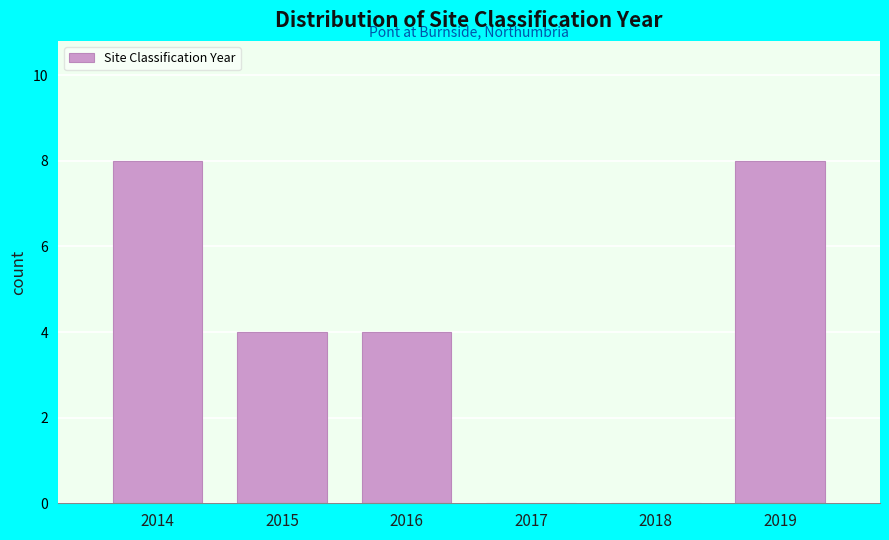

What is the height of the bar covering 2015.5 to 2016.5 on the x-axis? The values are not printed on the chart, so give them approximately, as read against the axis.

4